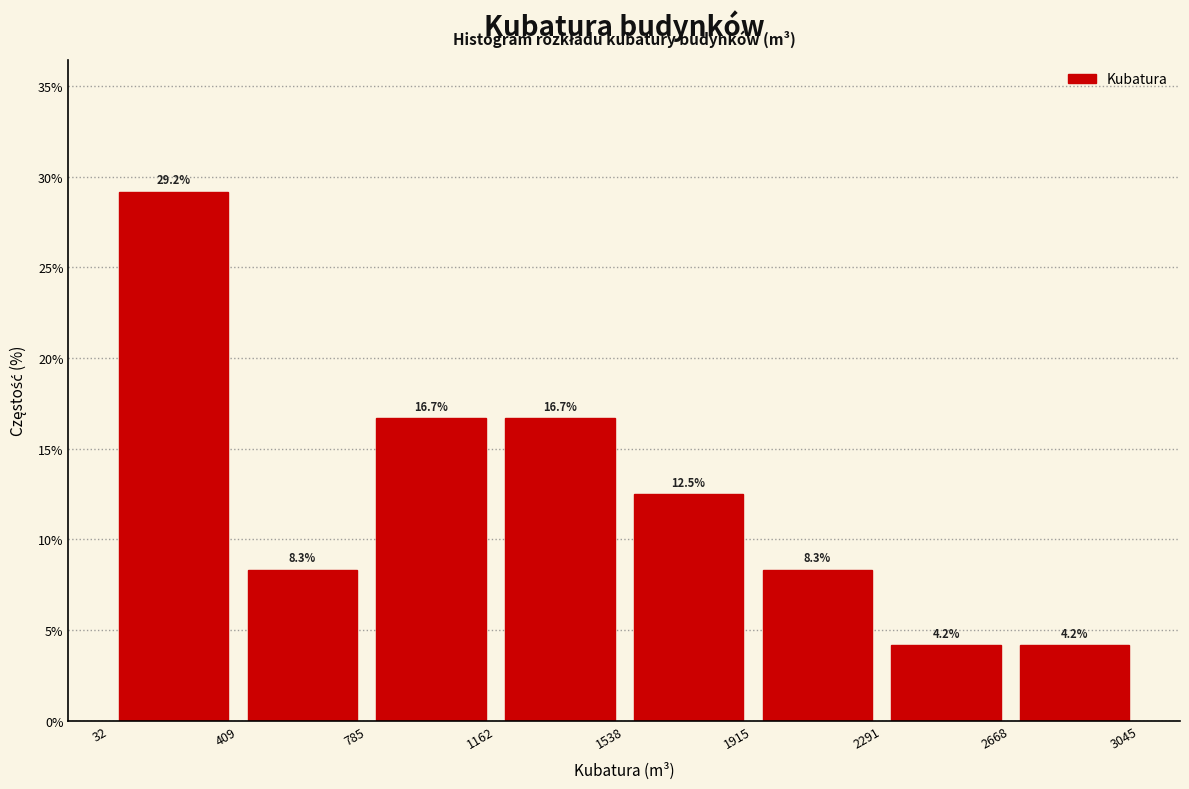

Reading left to right, transcribe this chart: for each bar, give the range it covers on the x-axis and its height.

32 to 409: 29.2
409 to 785: 8.3
785 to 1162: 16.7
1162 to 1538: 16.7
1538 to 1915: 12.5
1915 to 2291: 8.3
2291 to 2668: 4.2
2668 to 3045: 4.2